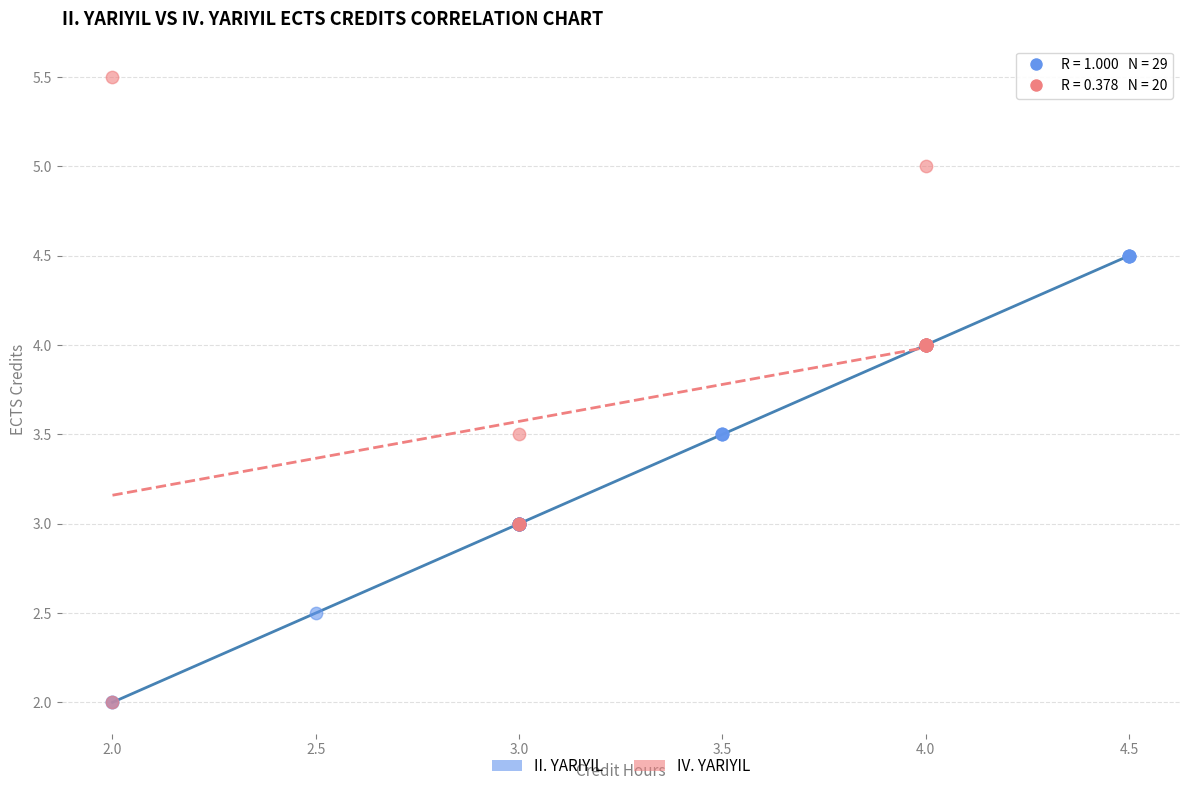

Which series has the widest spread of Y values?

IV. YARIYIL